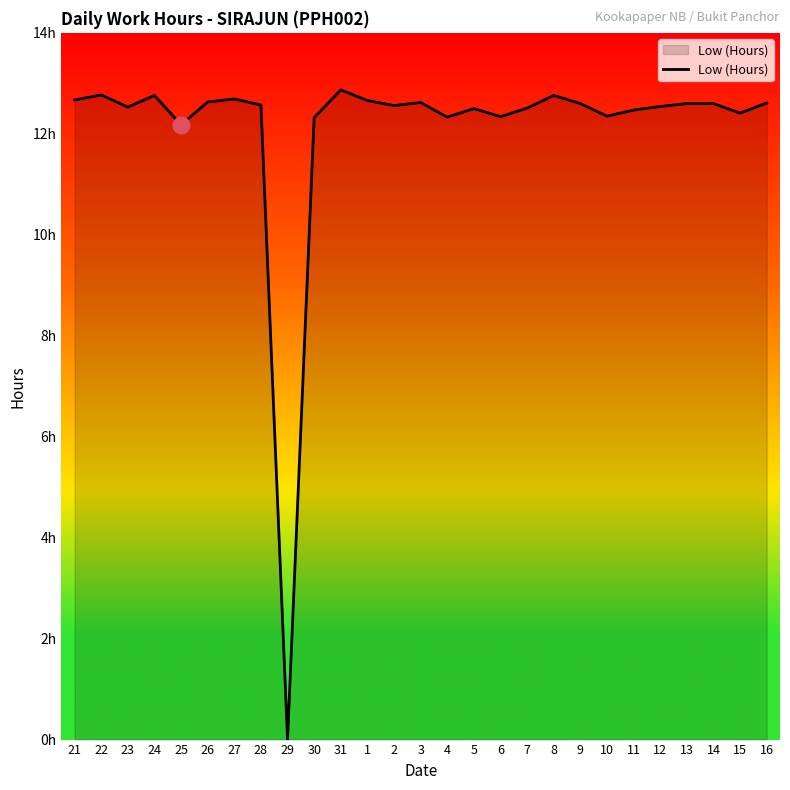

What is the sum of the values at 26 and 28?

25.2